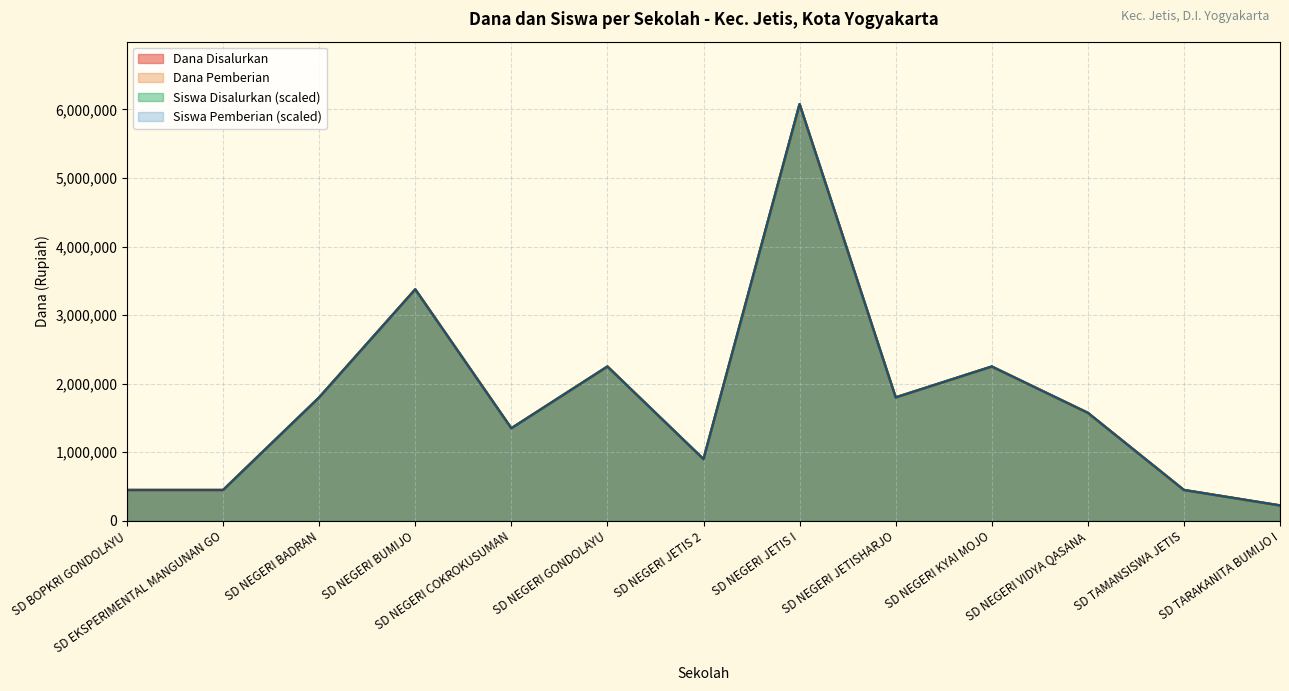

The value of Dana Pemberian at SD NEGERI GONDOLAYU is 3598673. True or false?

False